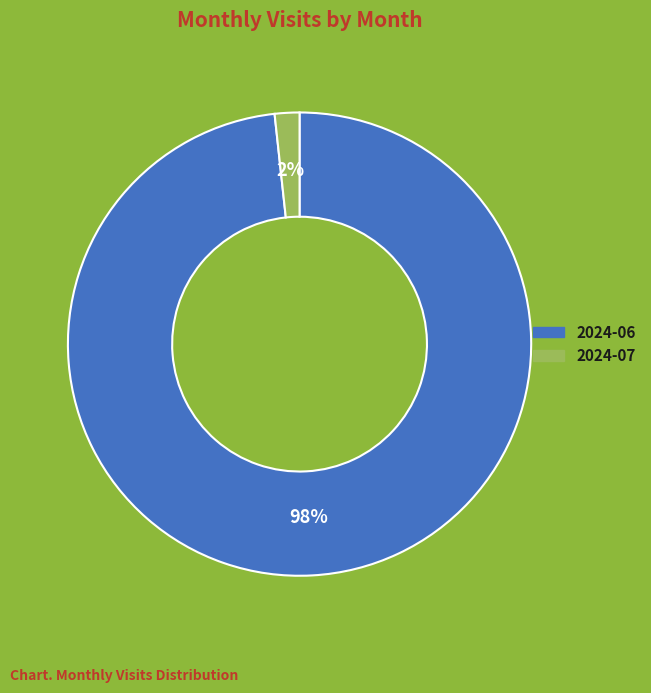

Which slice is the smallest?

2024-07